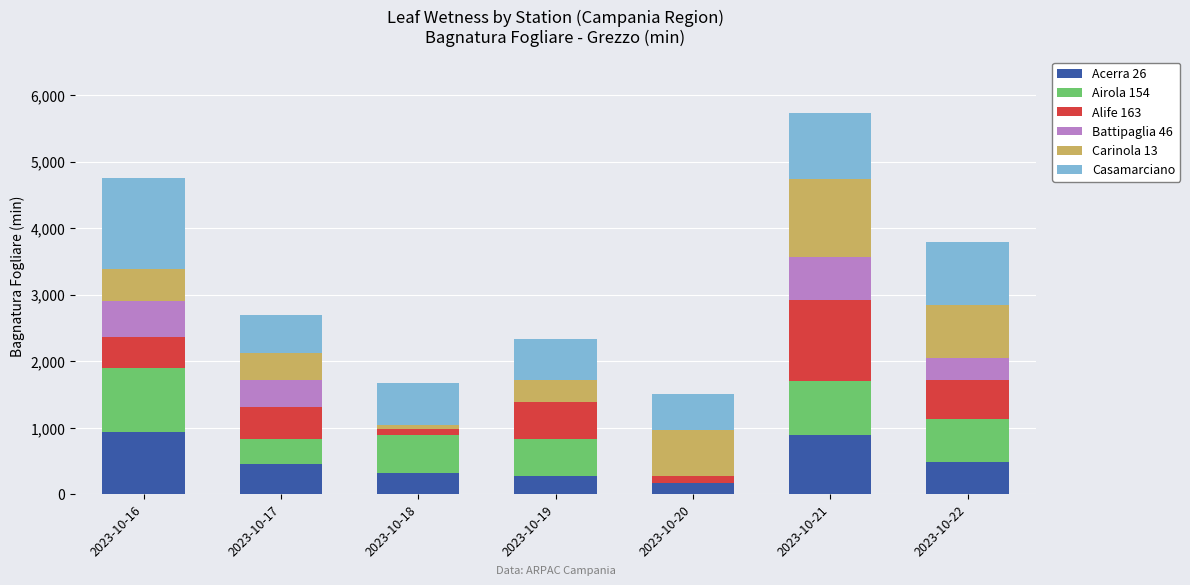

What is the total value across all series at 2023-10-21?

5723.6